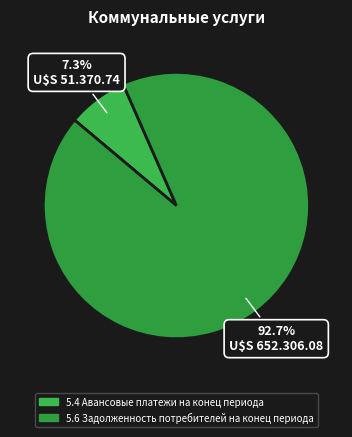

To the nearest percent, what is the difference between the largest and smallest slice percentages?

85%